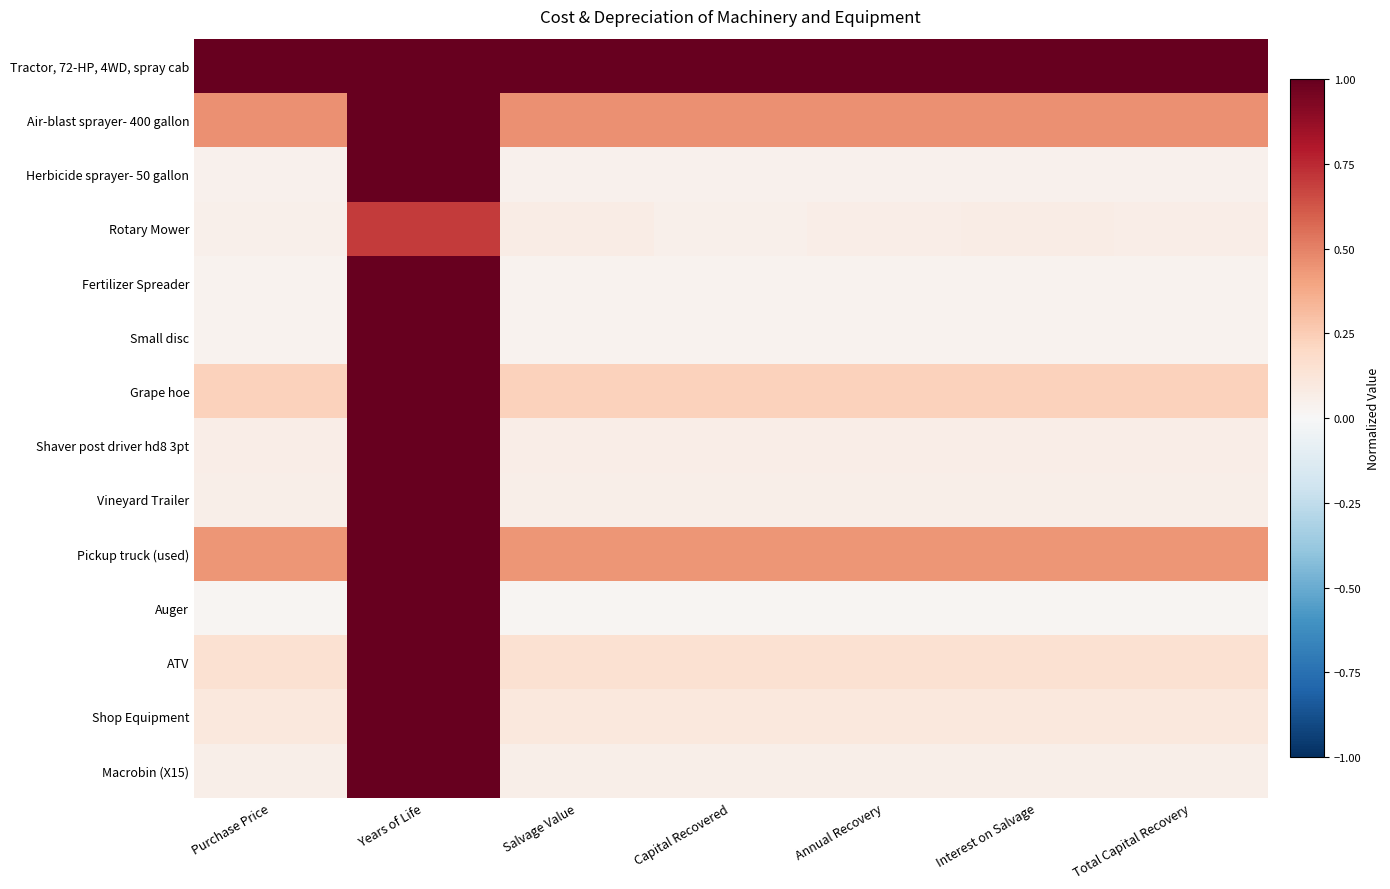

Between Total Capital Recovery and Years of Life, which is larger?

Total Capital Recovery